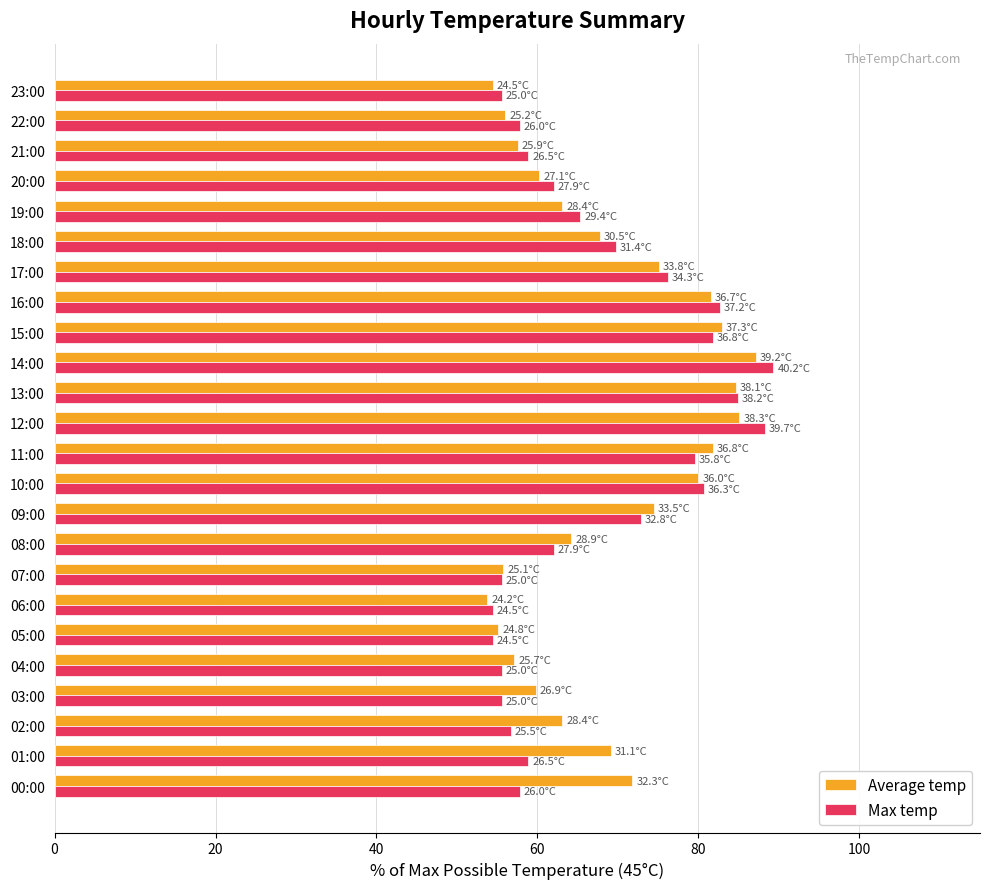

What is the minimum value shown in the chart?

53.8